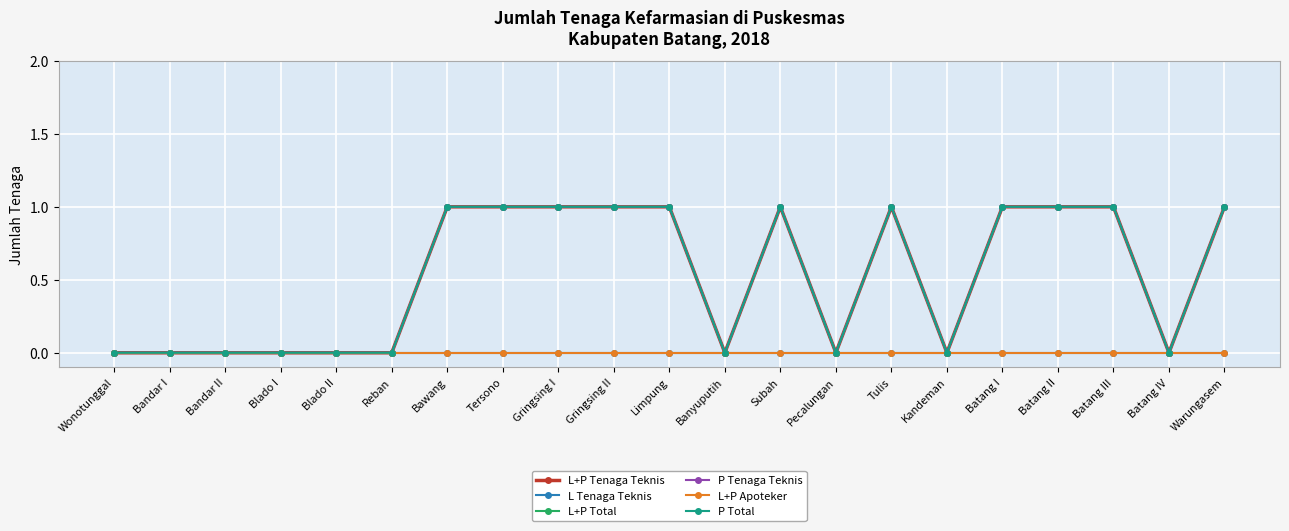

What position from the right is Gringsing I?

13